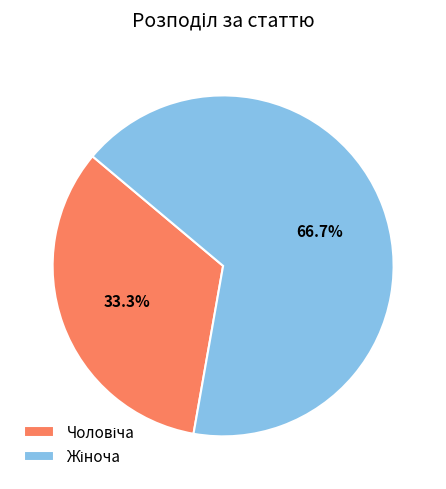

Is there any slice that represents more than half of the pie?

Yes